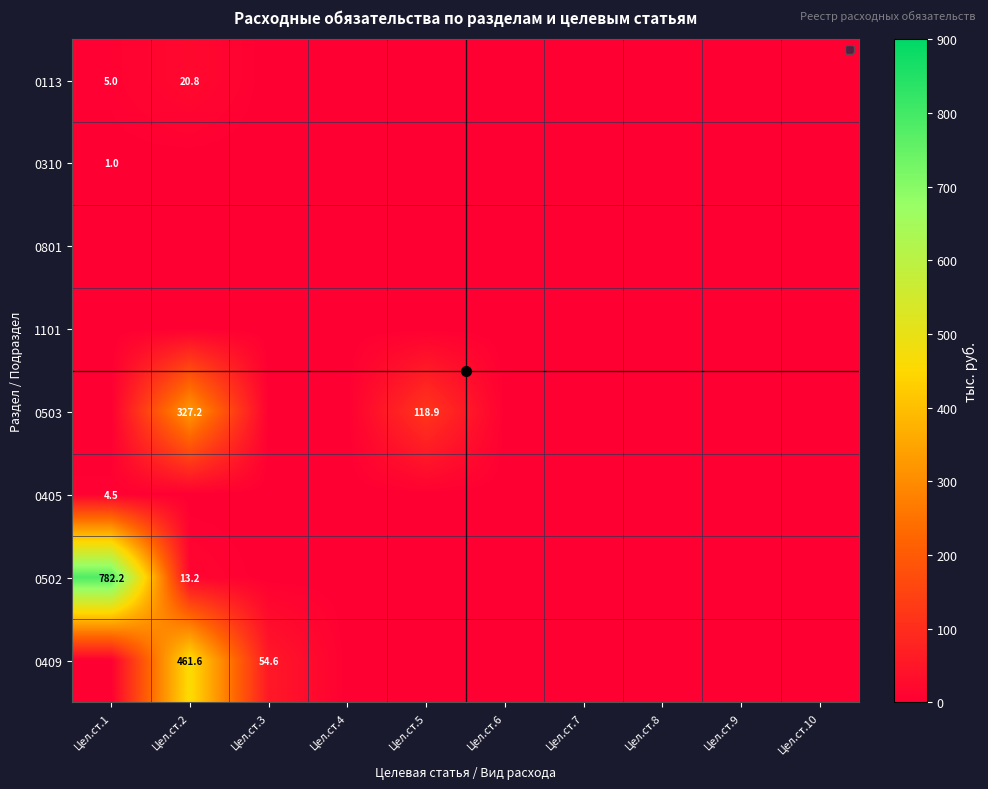

Count the number of data series in this chart.

8